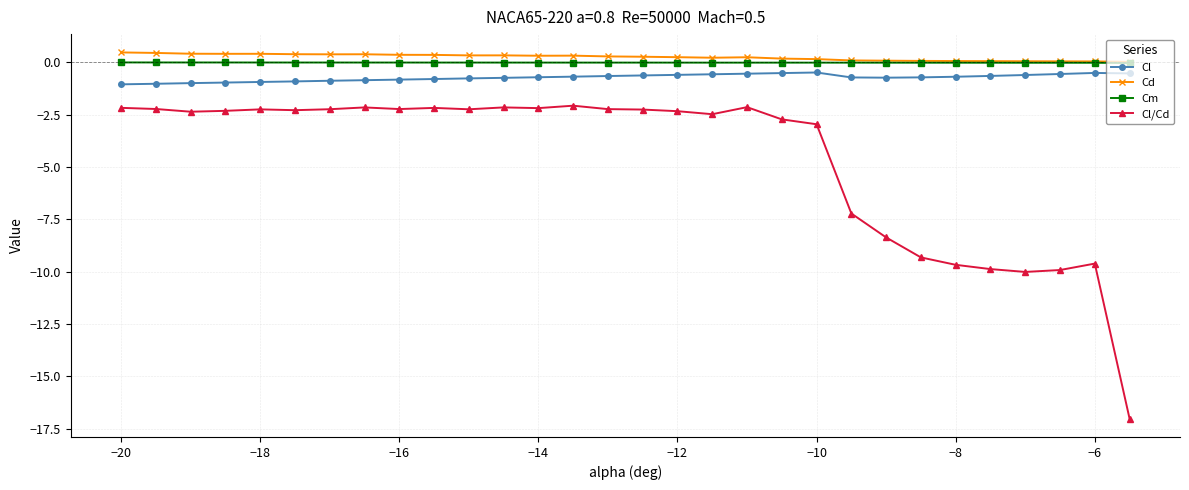

Which series has the largest range (max minus min)?

Cl/Cd